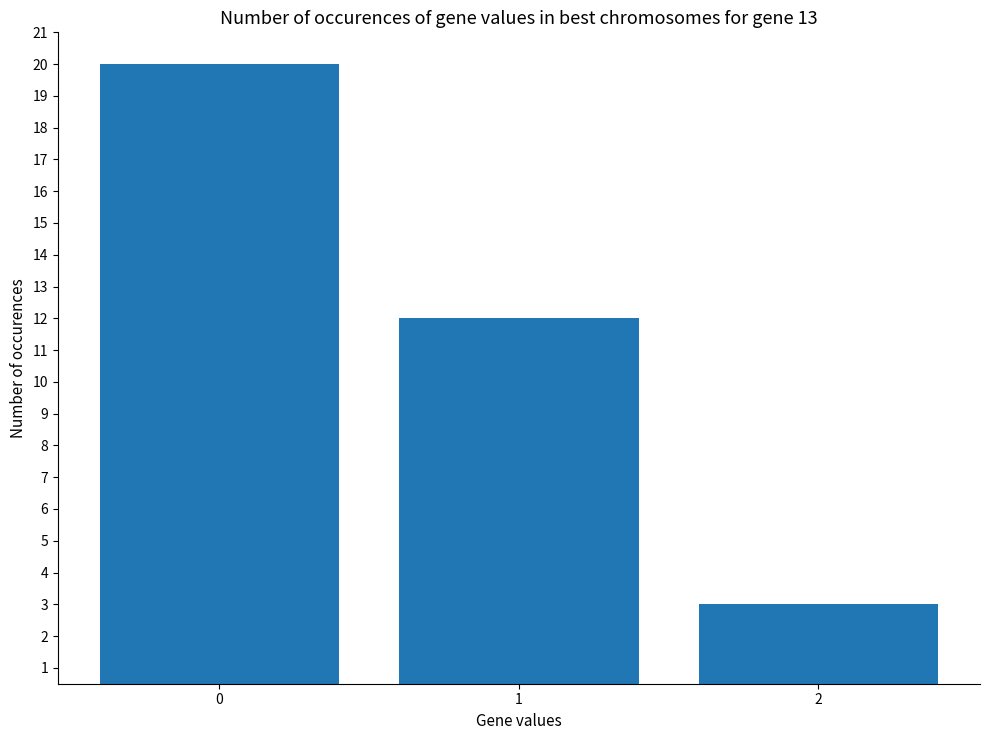

What is the greatest value displayed?

20